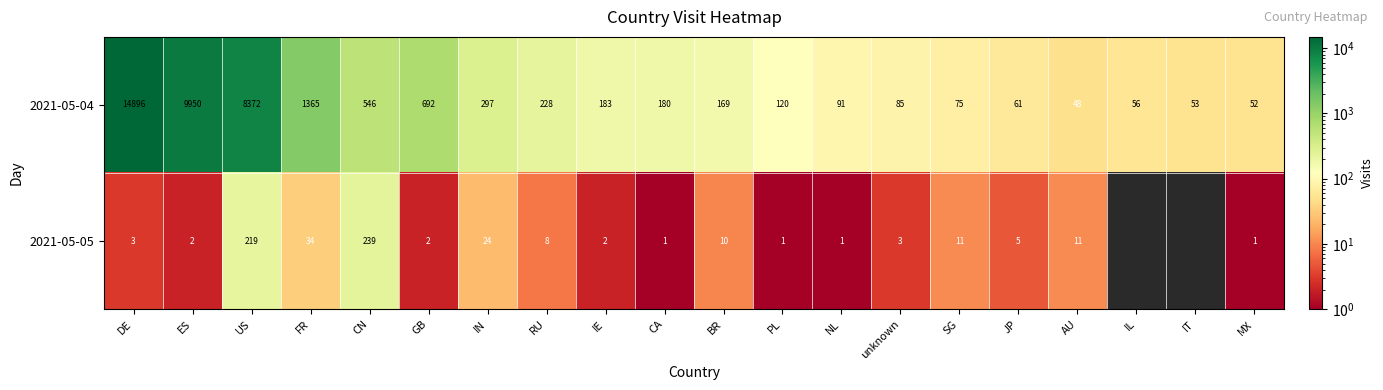

At which label does 2021-05-04 reach its minimum?

AU